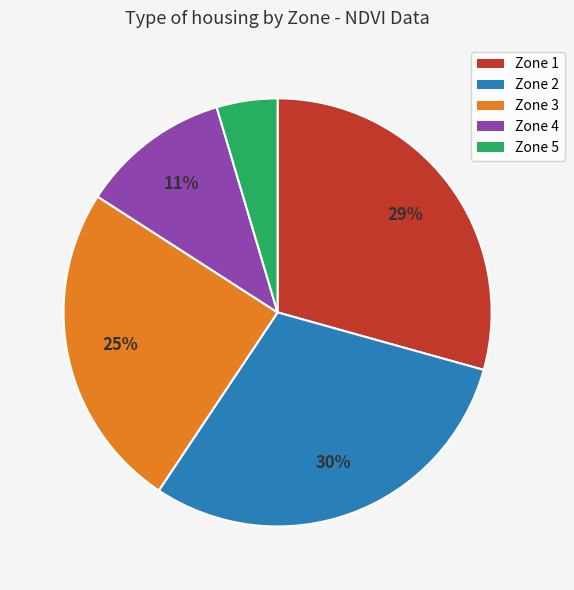

Which slice is the smallest?

Zone 5